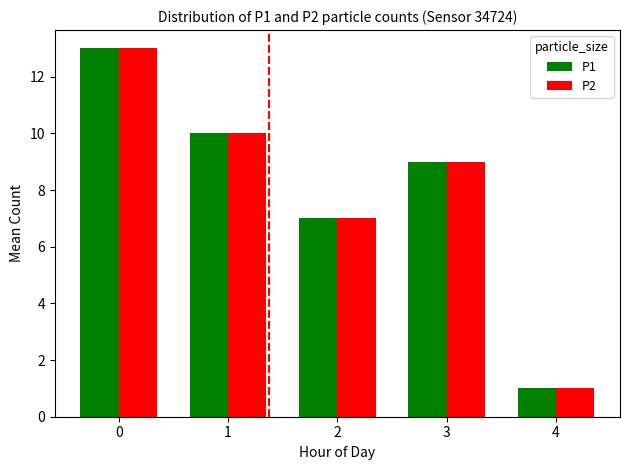

How many data points in P1 are less than 9?

2